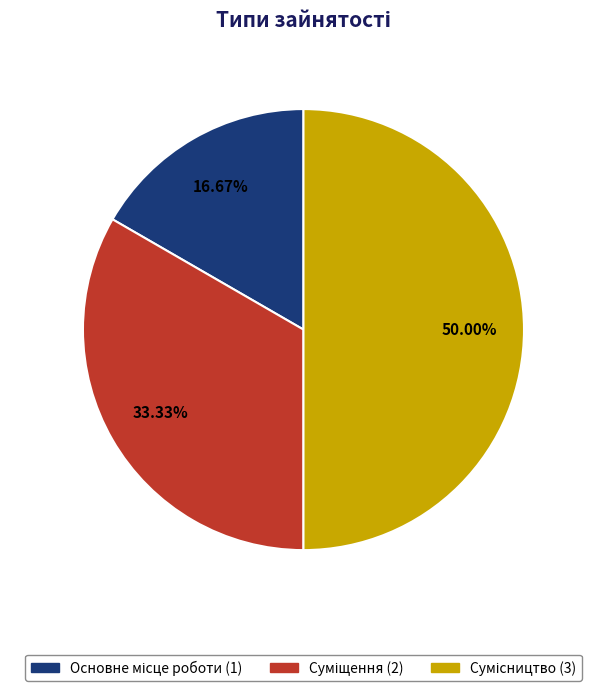

To the nearest percent, what is the difference between the Основне місце роботи and Суміщення slice percentages?

17%